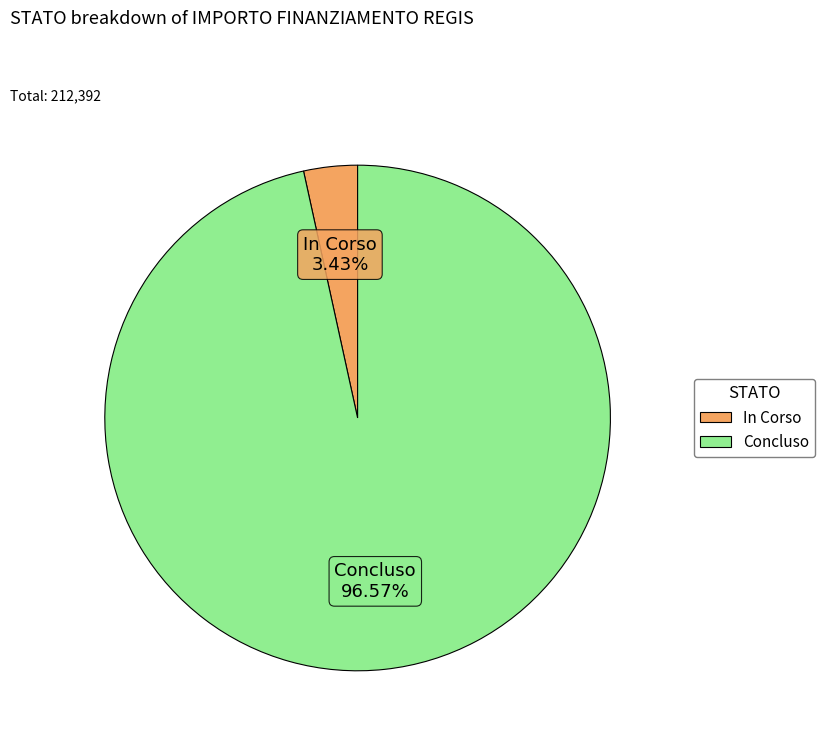

To the nearest percent, what is the average slice percentage?

50%